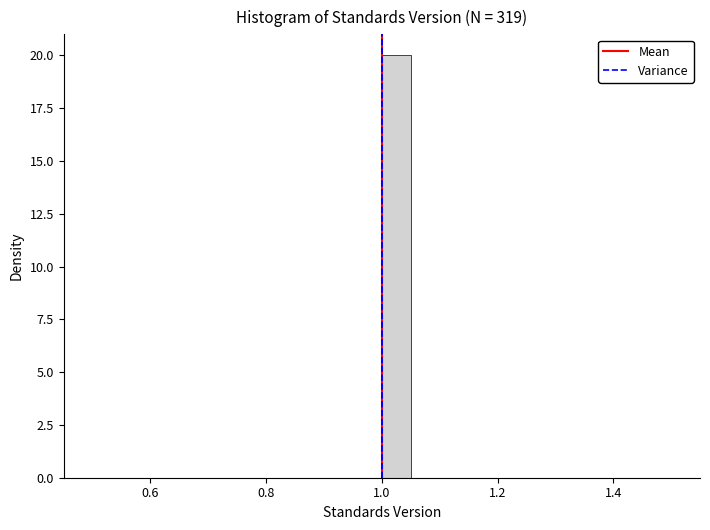

Around what value on the x-axis is the tallest bar? Give the approximate position of its centre, as read against the axis.

1.02